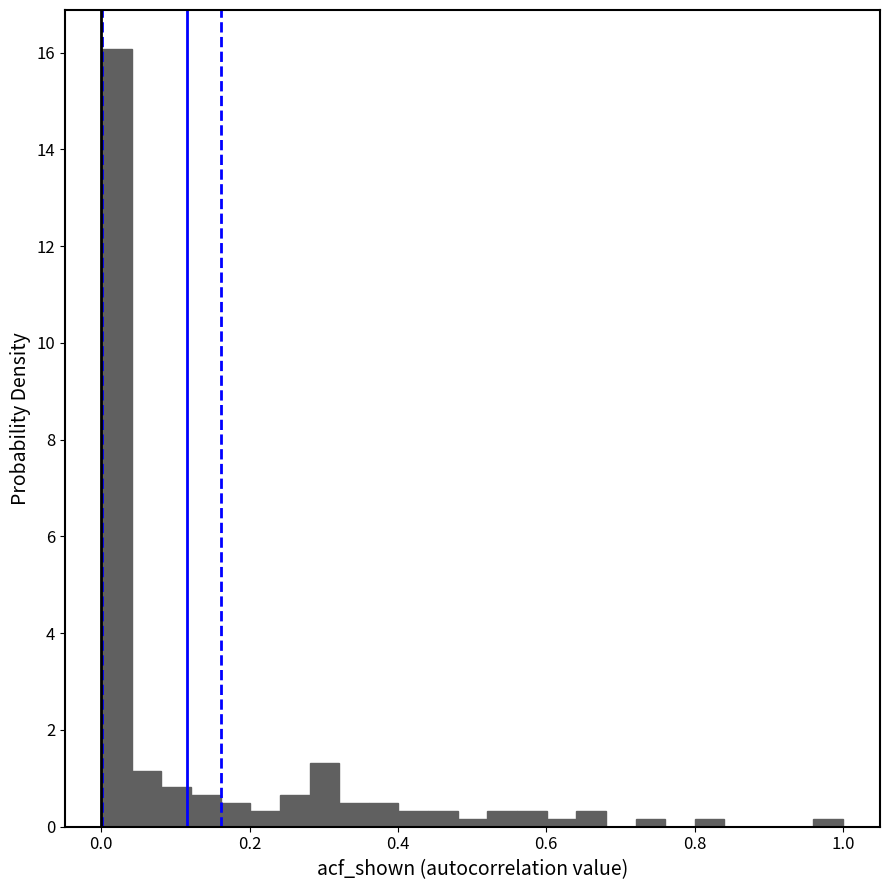

Read against the x-axis, roughly where is the centre of the tallest bar?

0.02